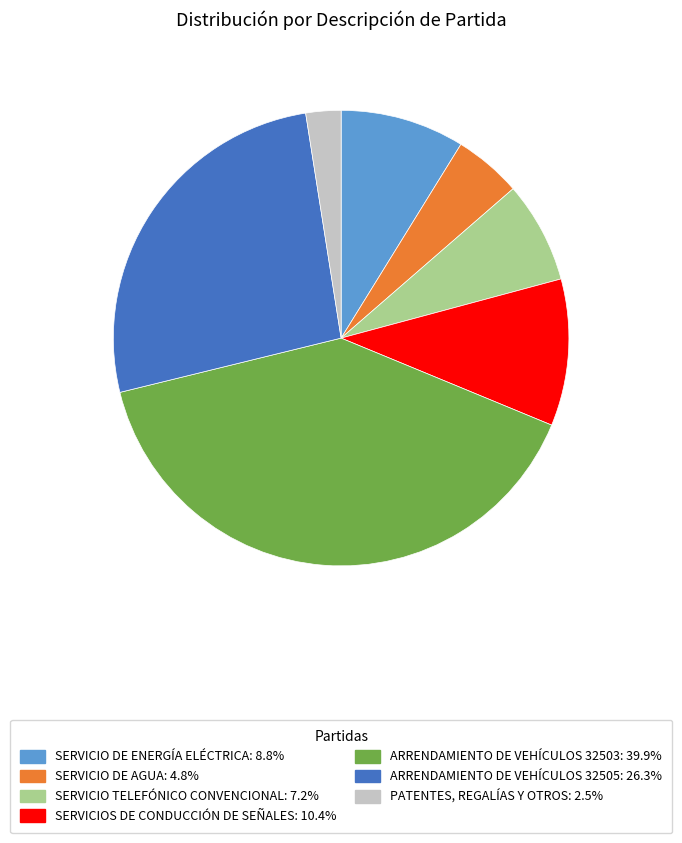

What is the smallest slice in the pie chart?

PATENTES, REGALÍAS Y OTROS